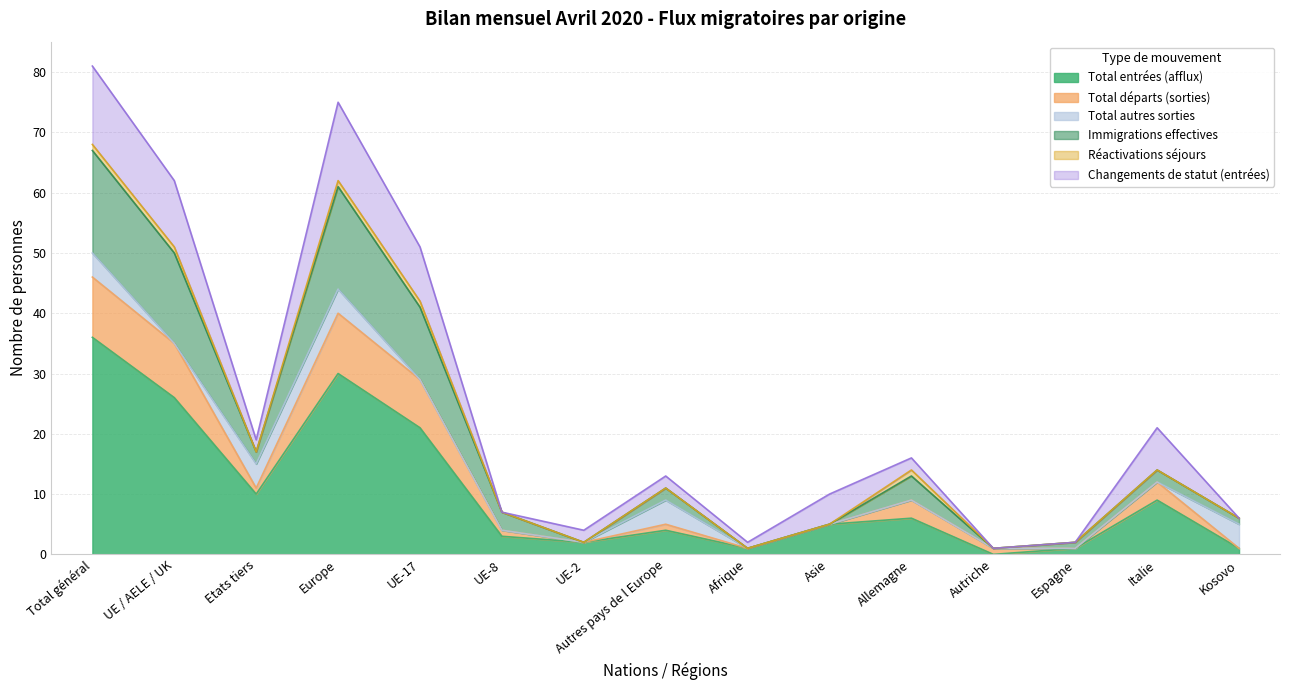

What is the highest value of the Total entrées (afflux) series?

36